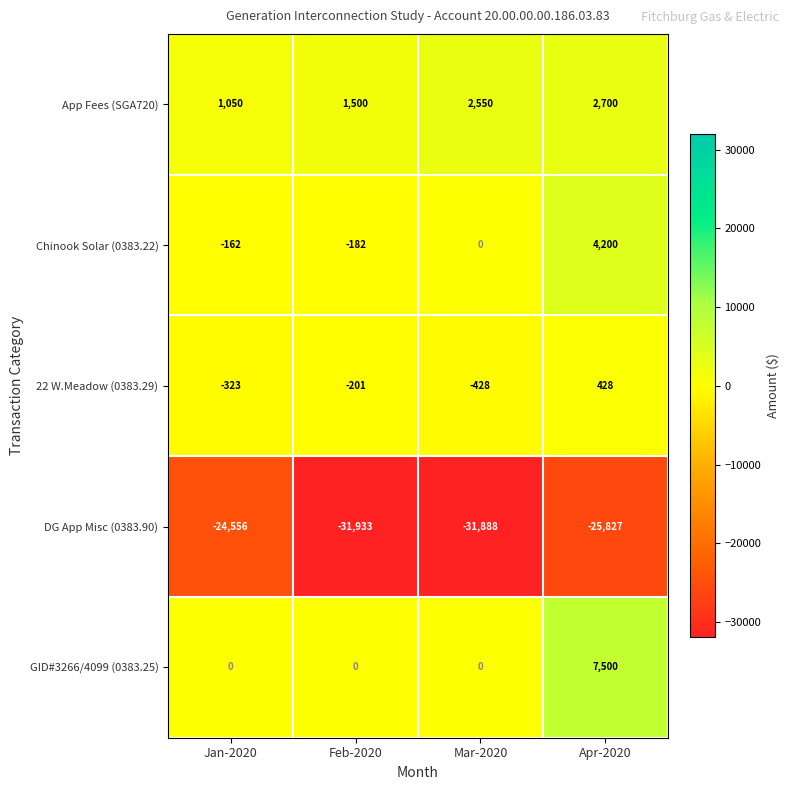

What is the difference between the App Fees (SGA720) values at Apr-2020 and Jan-2020?

1650